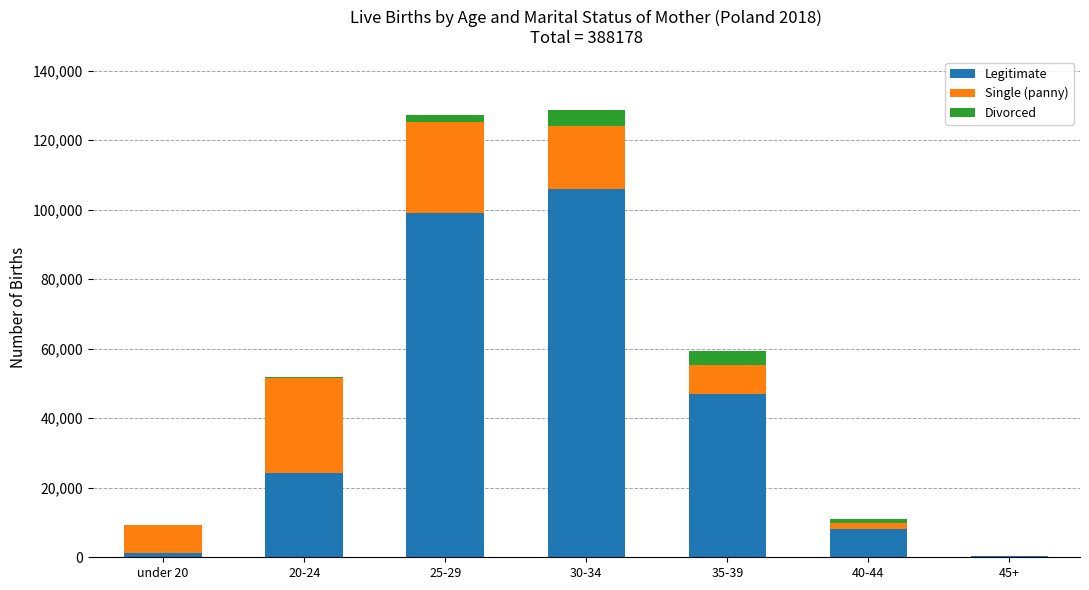

What is the sum of all Legitimate values?

285594